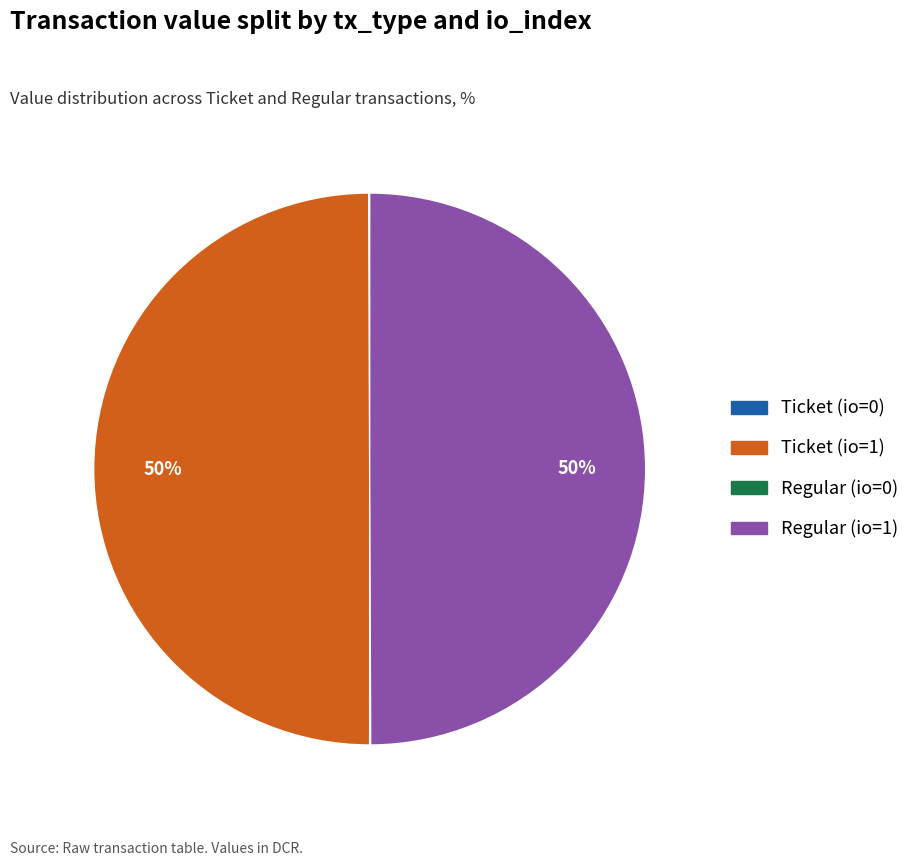

To the nearest percent, what portion does Regular (io=1) represent?

50%